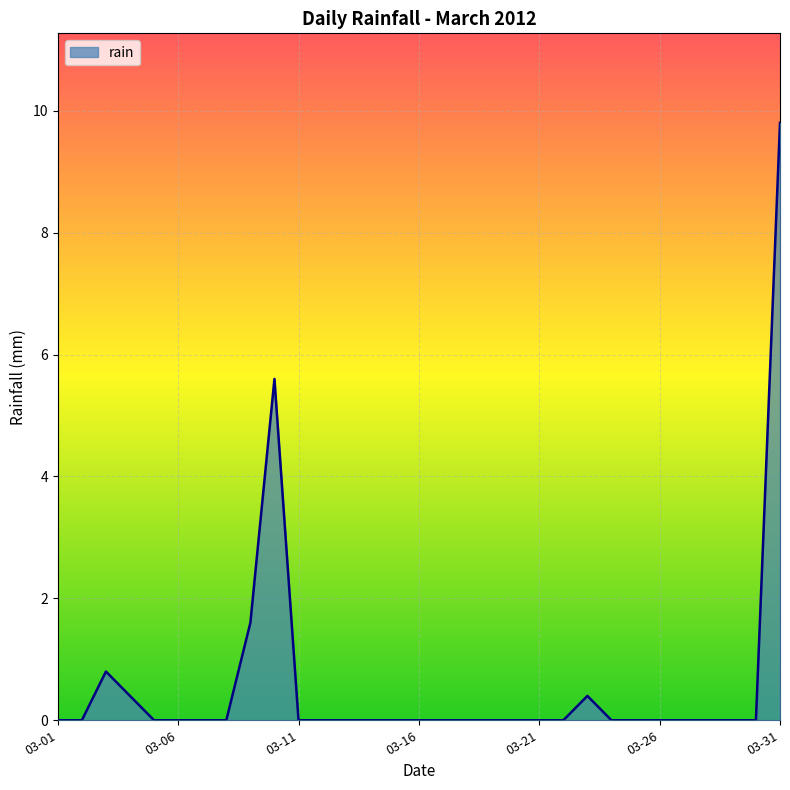

What is the difference between the maximum and minimum values?

9.8